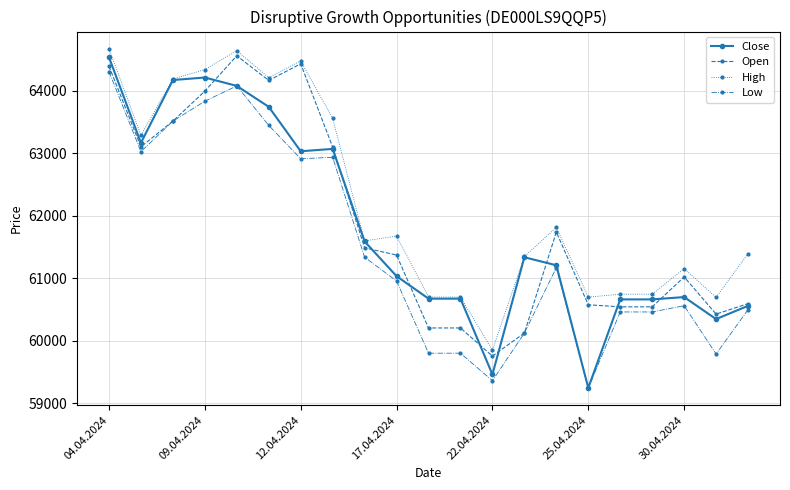

True or false: High has more than 0 interior local peaks.

True